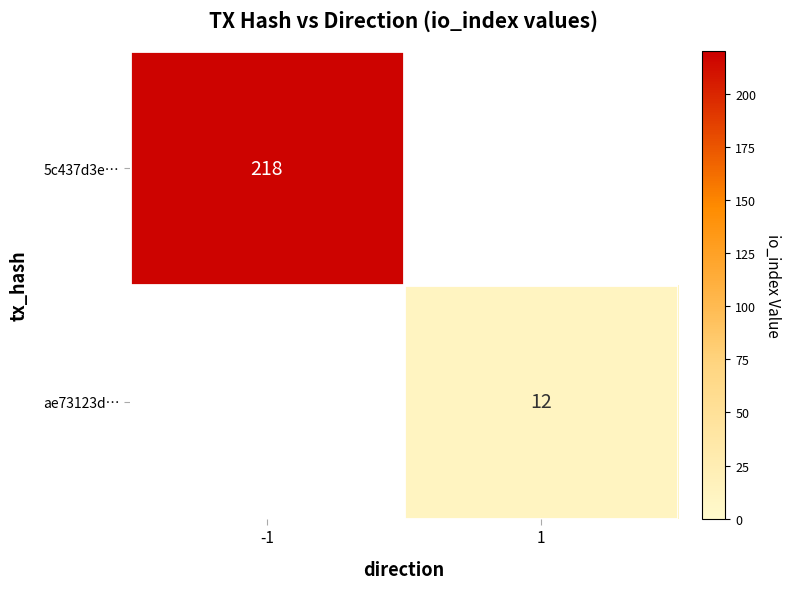

The value of 5c437d3e… at -1 is 389. True or false?

False